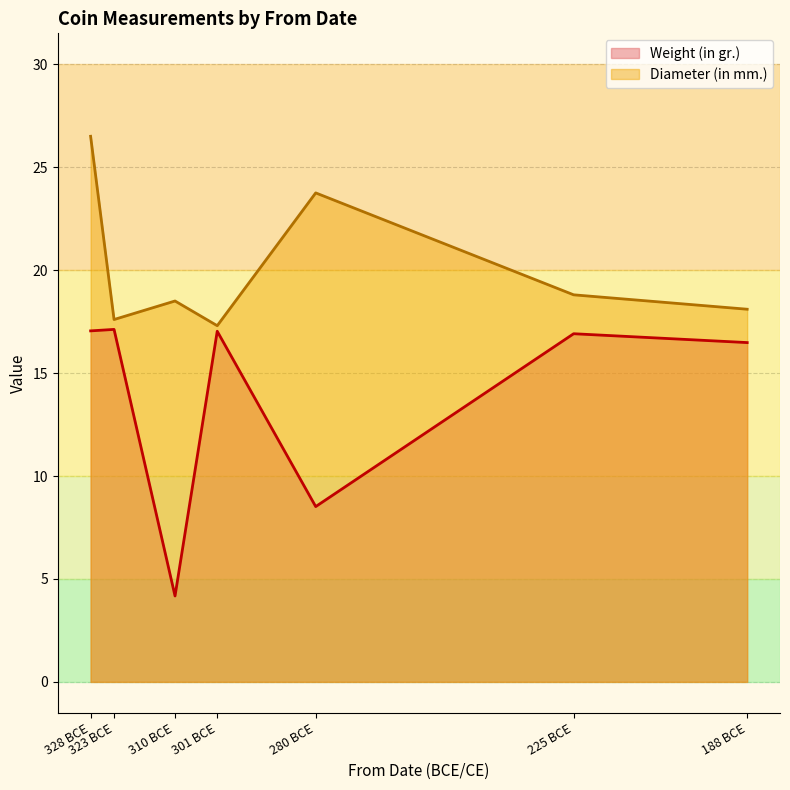

Rank the series at -310 from highest to lowest value.

Diameter (in mm.), Weight (in gr.)